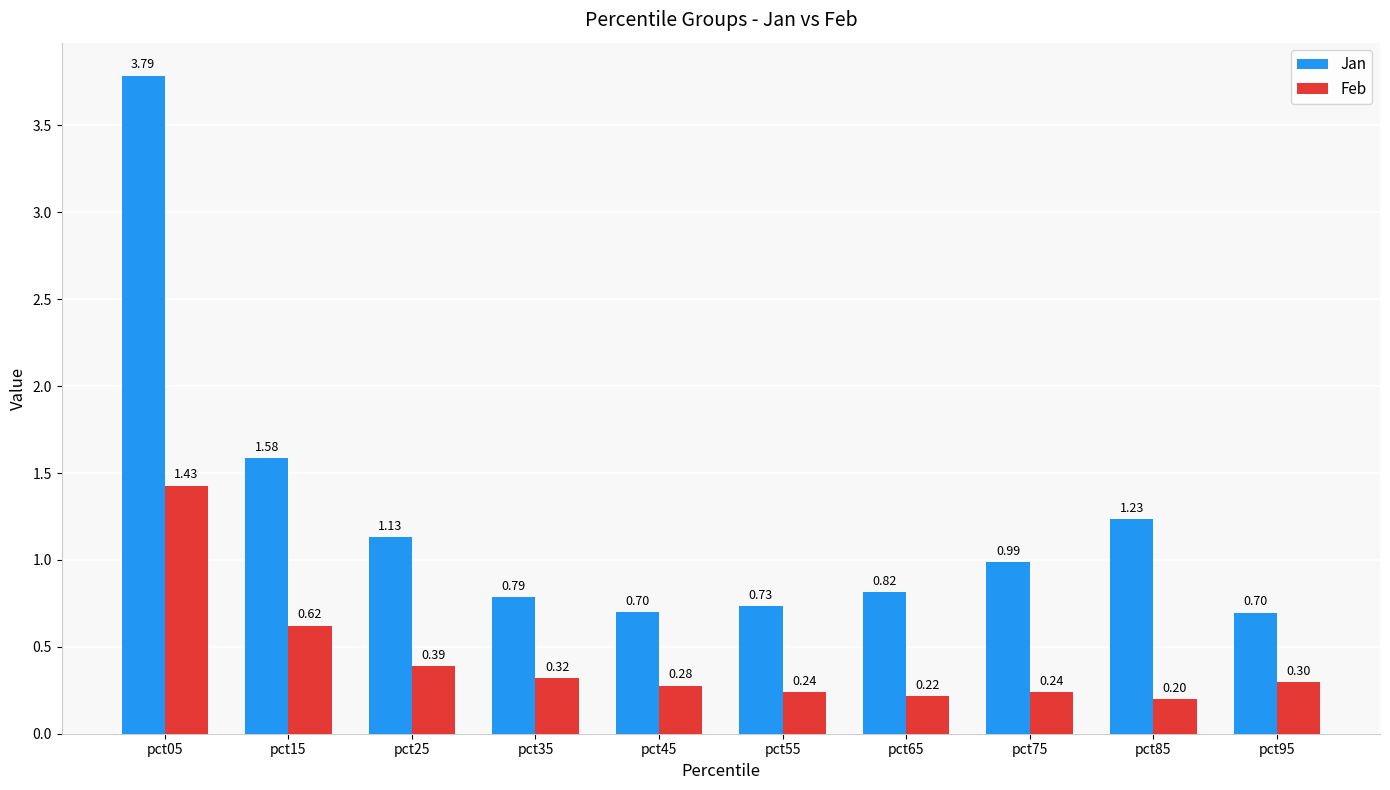

What is the minimum value for Feb?

0.2